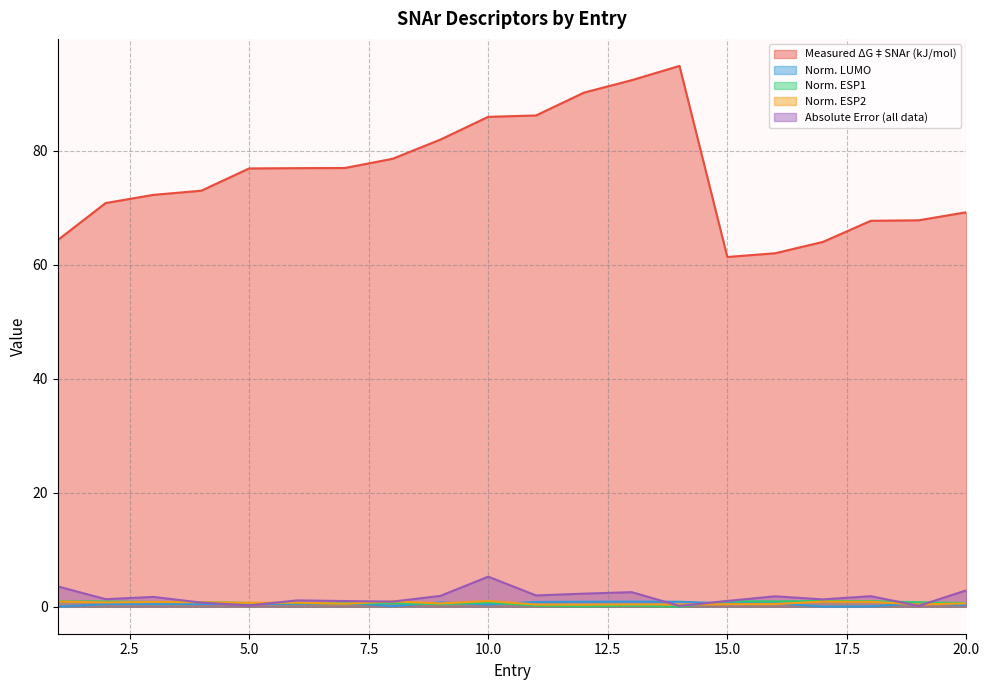

What is the lowest value of the Measured ΔG‡SNAr (kJ/mol) series?

61.4